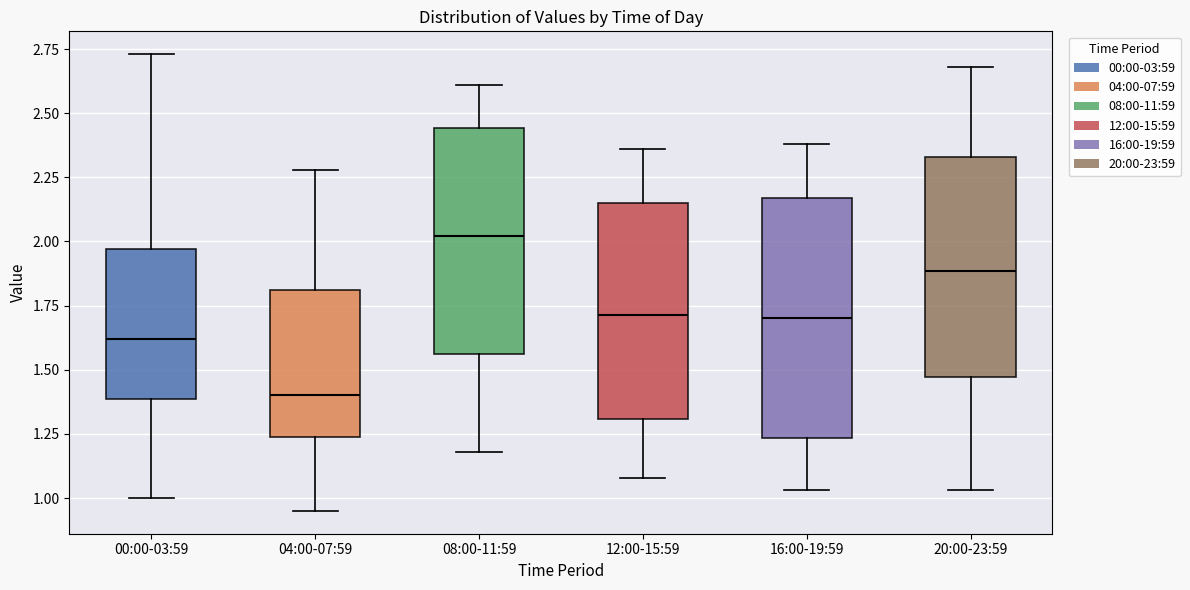

Which box's median line is the highest?

08:00-11:59